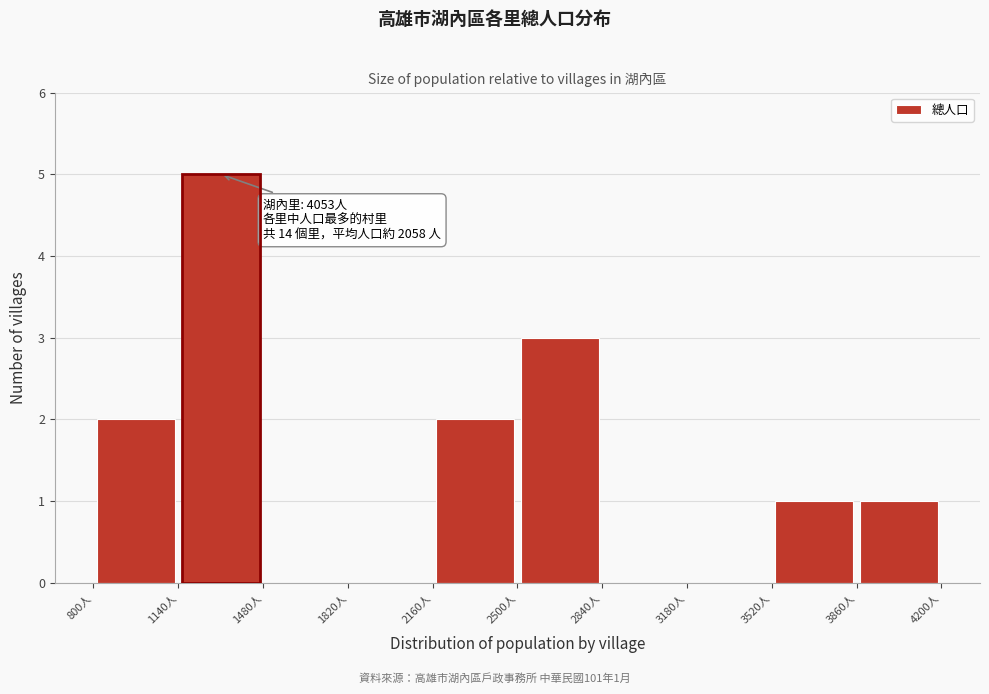

Over which range of the x-axis is the bar tallest?

1140 to 1480